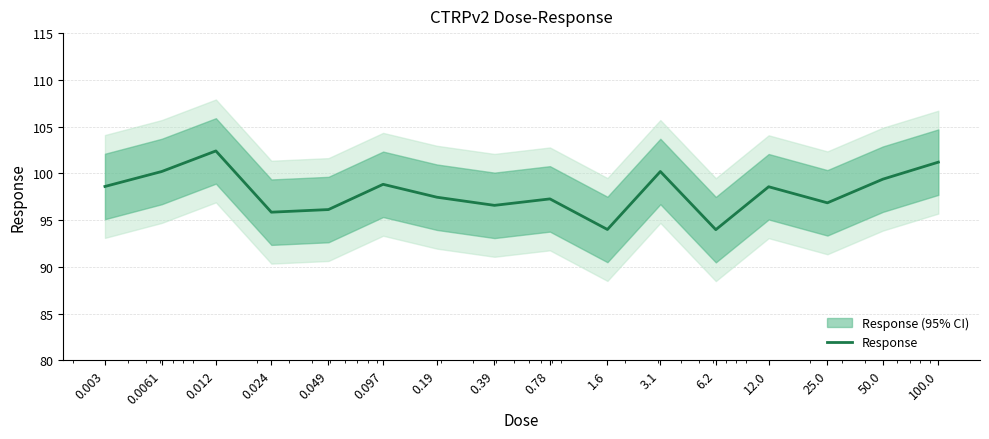

Rank the categories by value from highest to lowest.

0.012, 100.0, 0.0061, 3.1, 50.0, 0.097, 0.003, 12.0, 0.19, 0.78, 25.0, 0.39, 0.049, 0.024, 1.6, 6.2